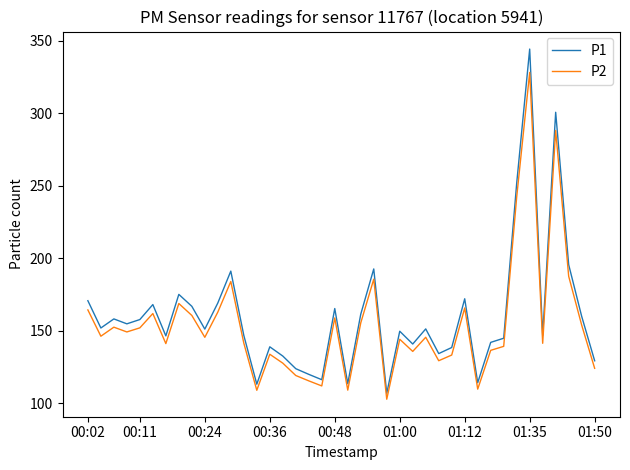

Which series has the largest total across all categories?

P1